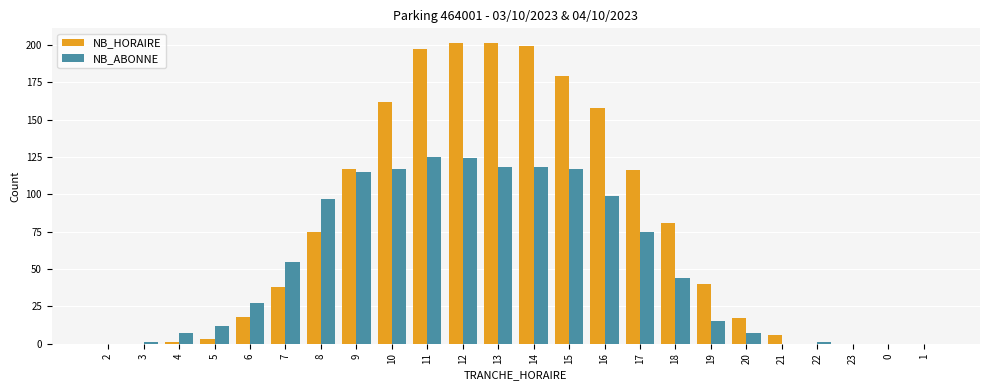

Which series has the largest range (max minus min)?

NB_HORAIRE